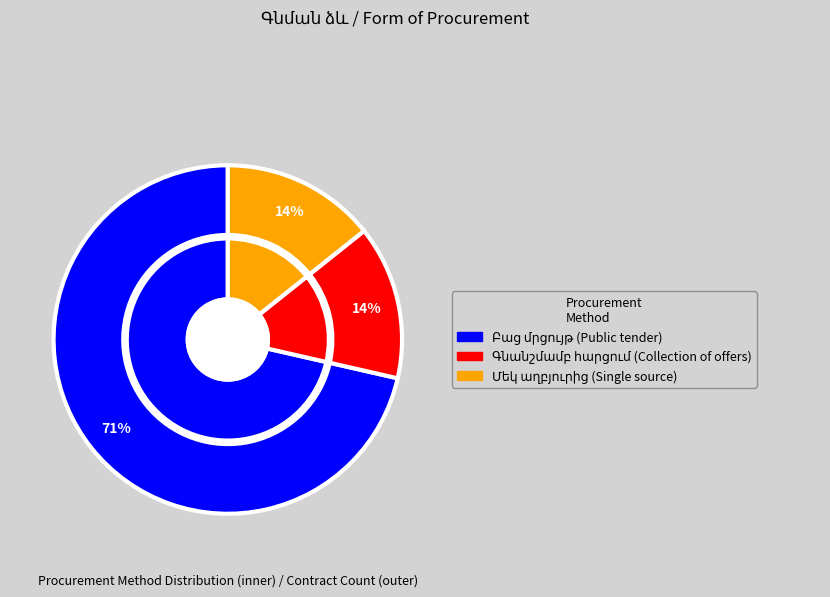

To the nearest percent, what is the average slice percentage?

33%